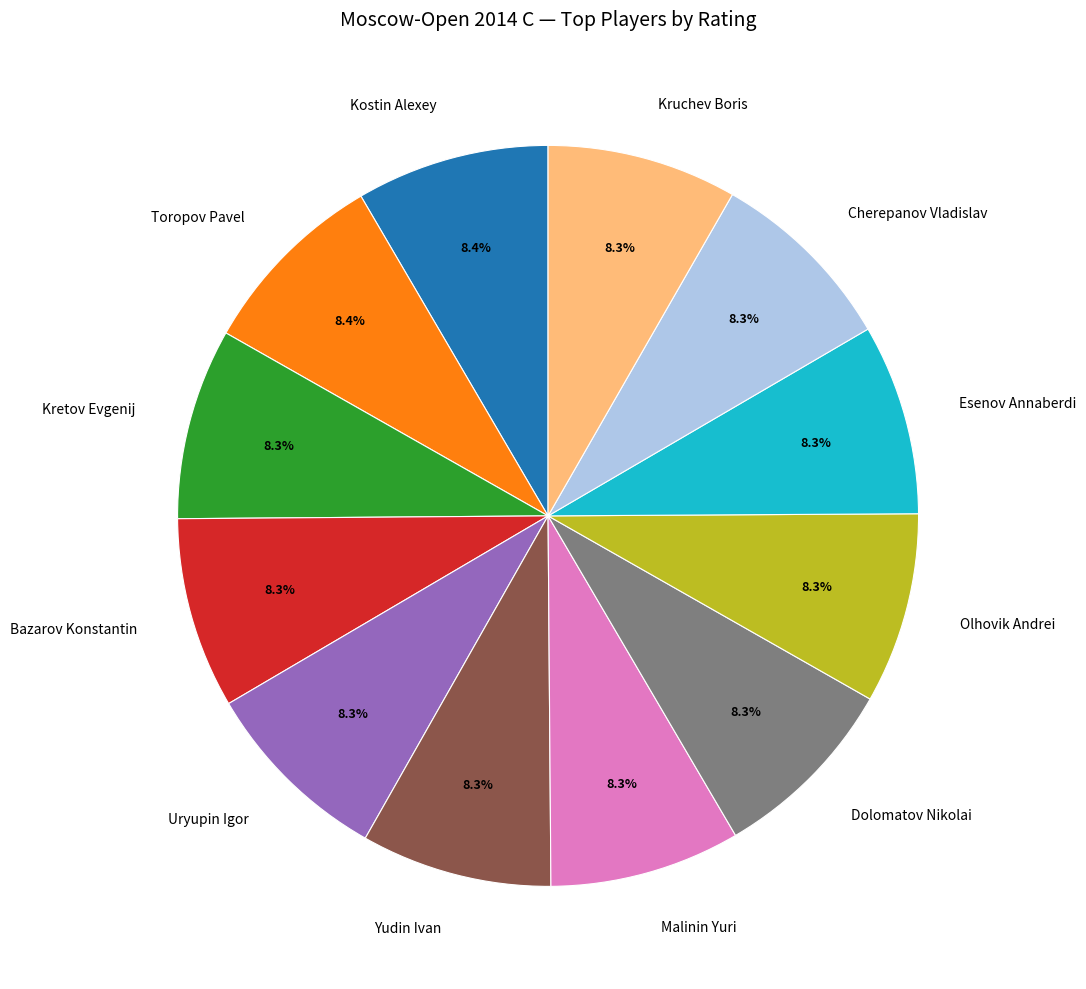

To the nearest percent, what percentage of the pie is Malinin Yuri?

8%